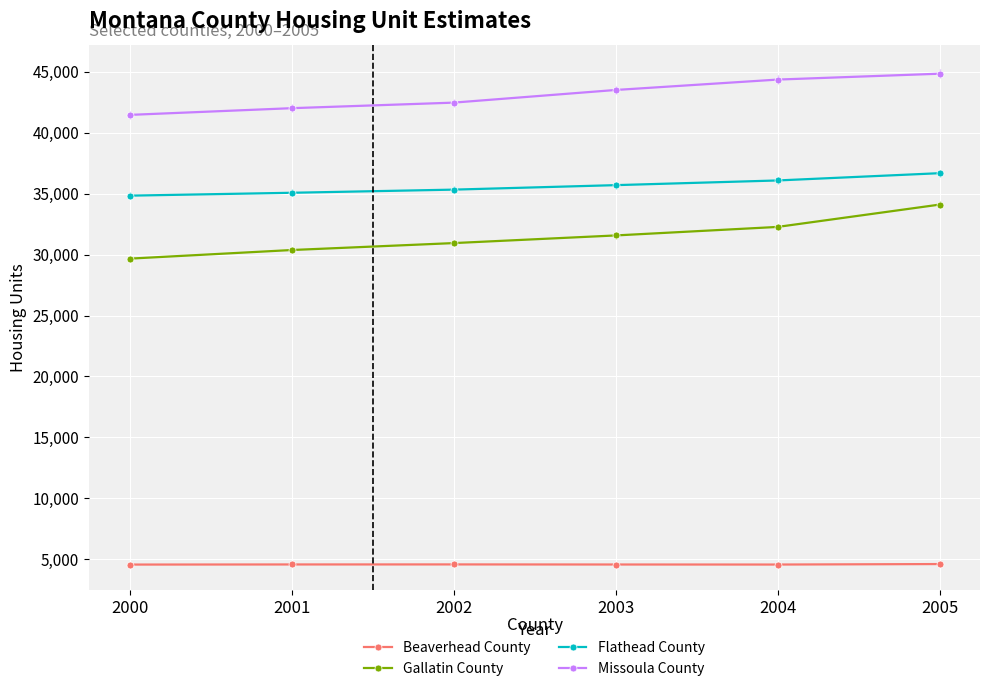

What is the difference between the maximum and minimum values in the Missoula County series?

3379